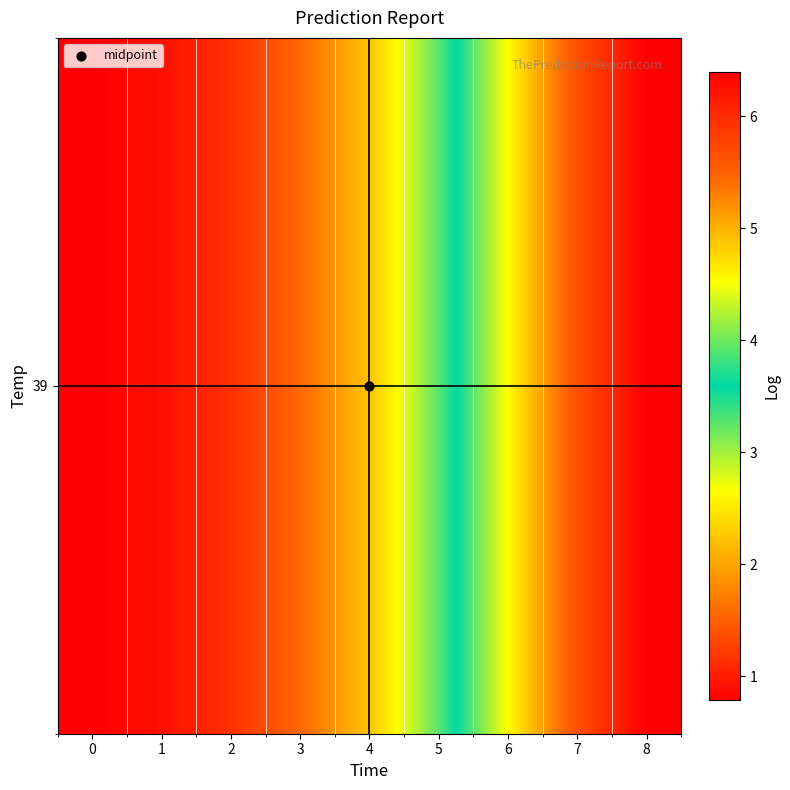

What is the ratio of the value at 6 to the value at 2?

4.0